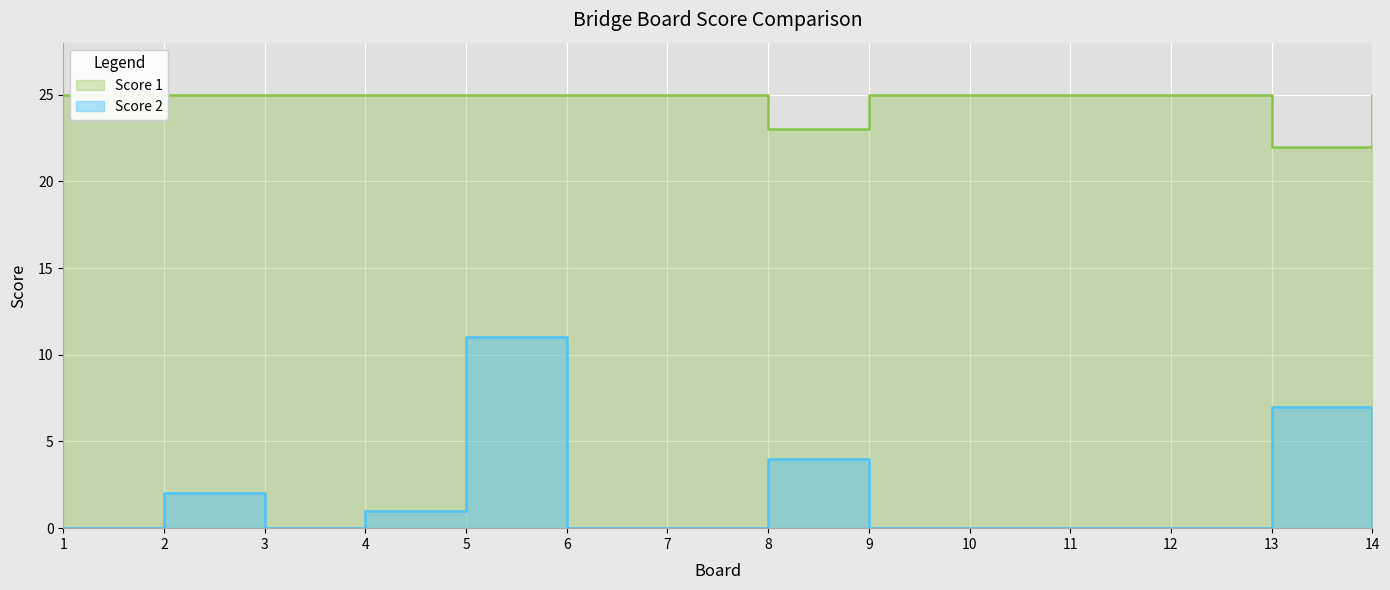

What is the sum of all Score 1 values?

345